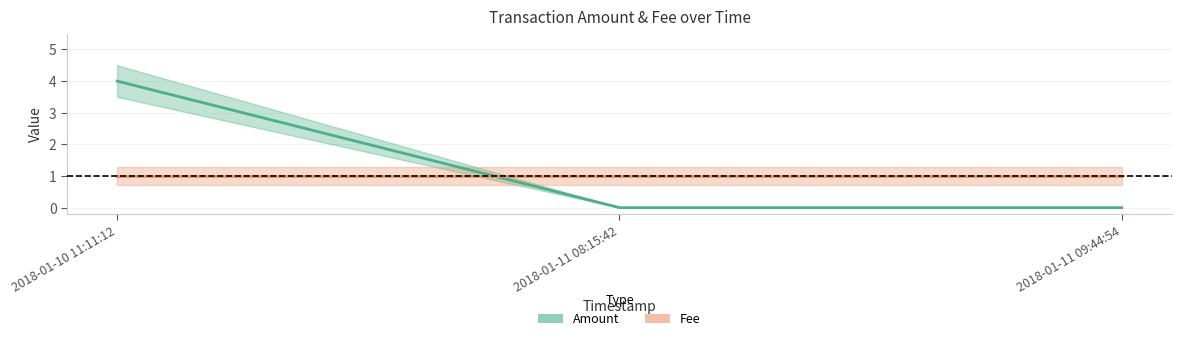

Count the Amount values in the range 0 to 4.

3